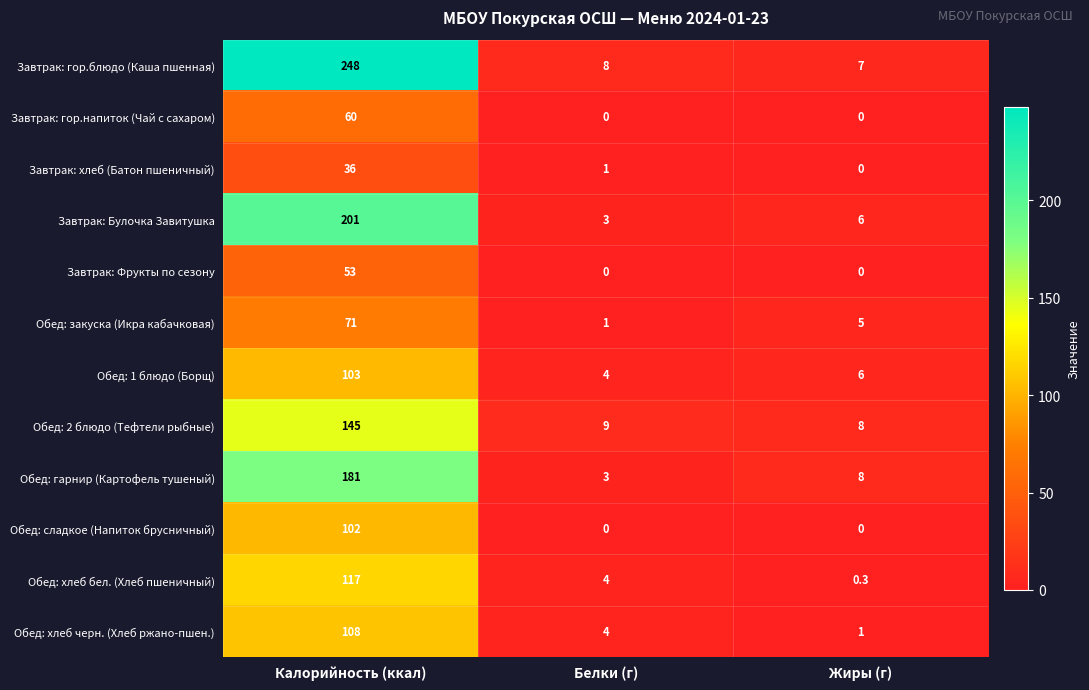

Which series has the widest spread of values?

Завтрак: гор.блюдо (Каша пшенная)